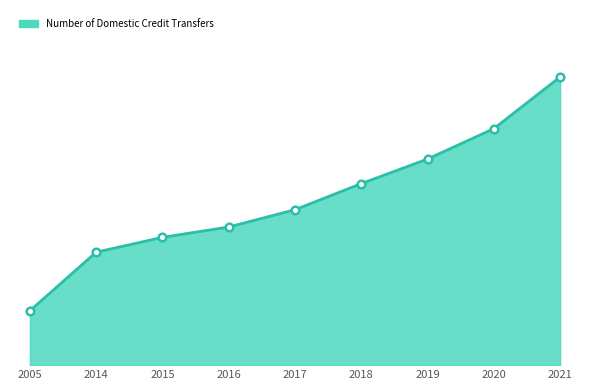

What is the change in value from 2015 to 2017?

+15.6